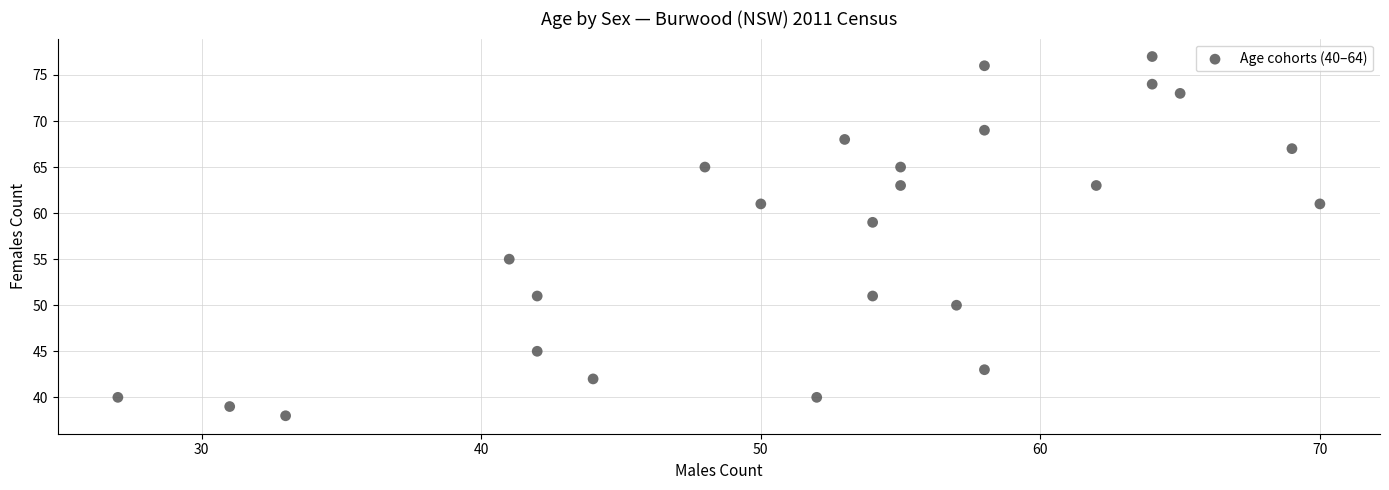

What is the range of X values (max minus min)?

43